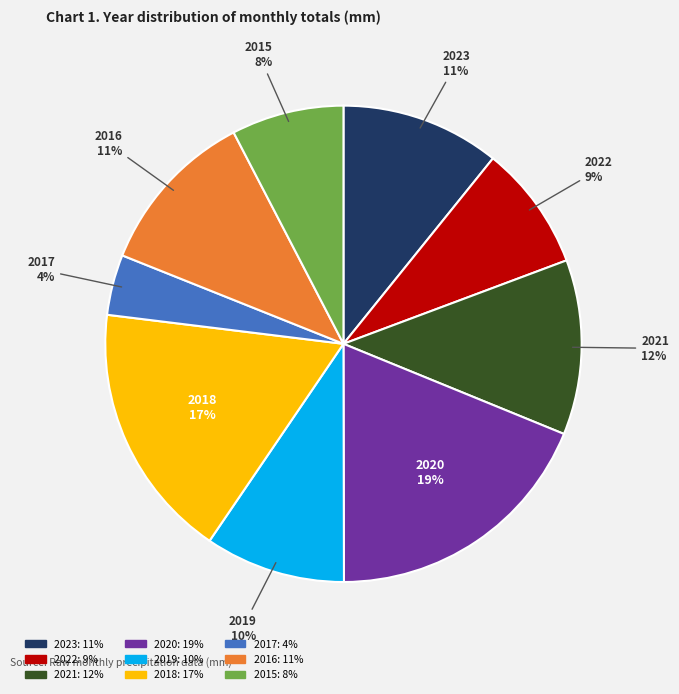

To the nearest percent, what is the difference between the largest and smallest slice percentages?

15%